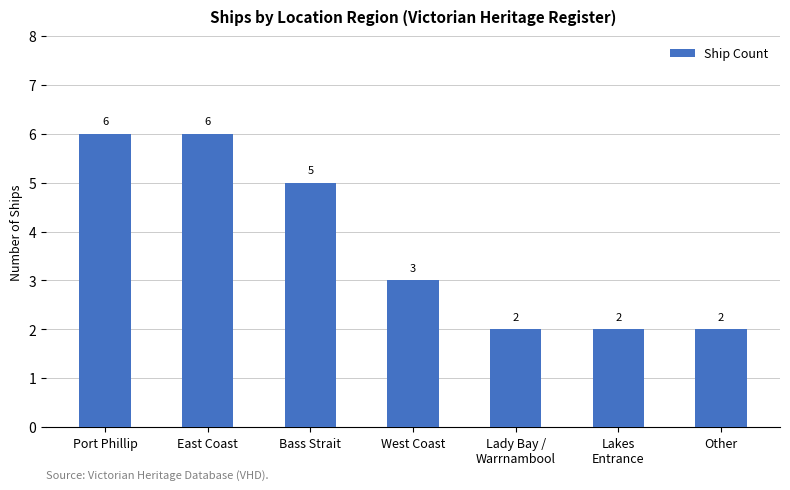

How many categories are shown in the chart?

7